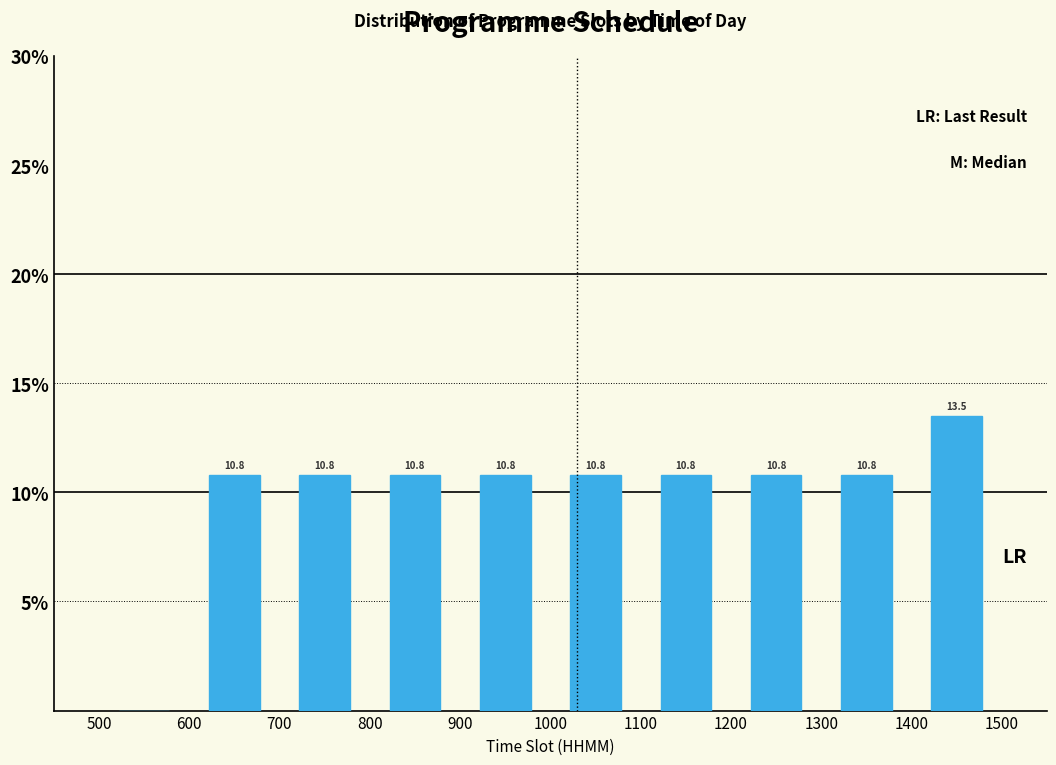

Over which range of the x-axis is the bar tallest?

1400 to 1500